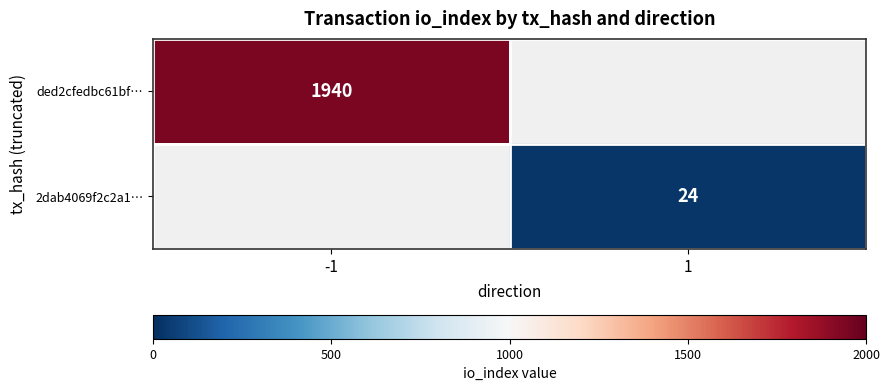

The ded2cfedbc61bf… series shows 1940 at -1. True or false?

True